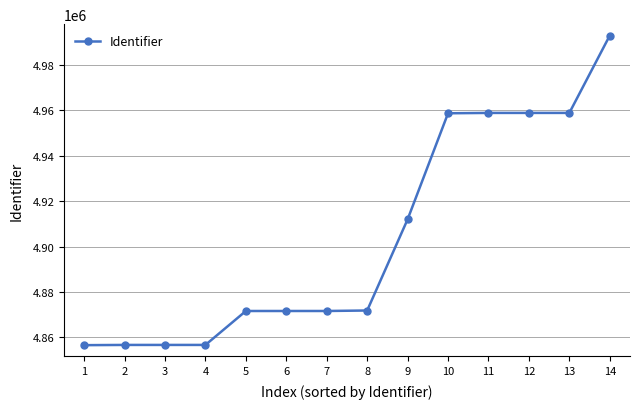

What is the change in value from 12 to 14?

+34057